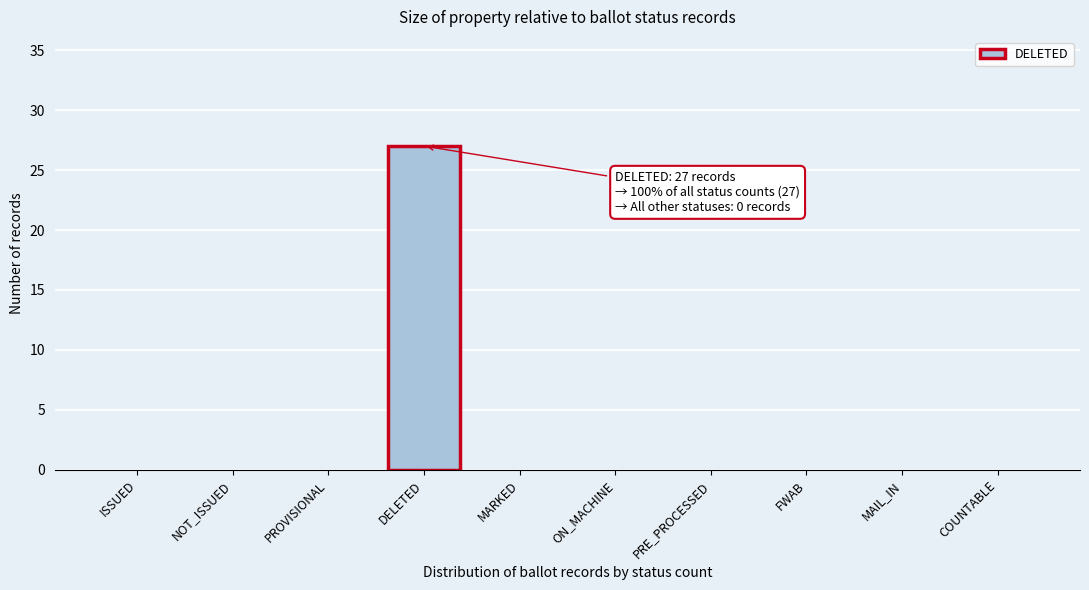

Reading right to left, list all the values displayed in this chart.

COUNTABLE=0	MAIL_IN=0	FWAB=0	PRE_PROCESSED=0	ON_MACHINE=0	MARKED=0	DELETED=27	PROVISIONAL=0	NOT_ISSUED=0	ISSUED=0